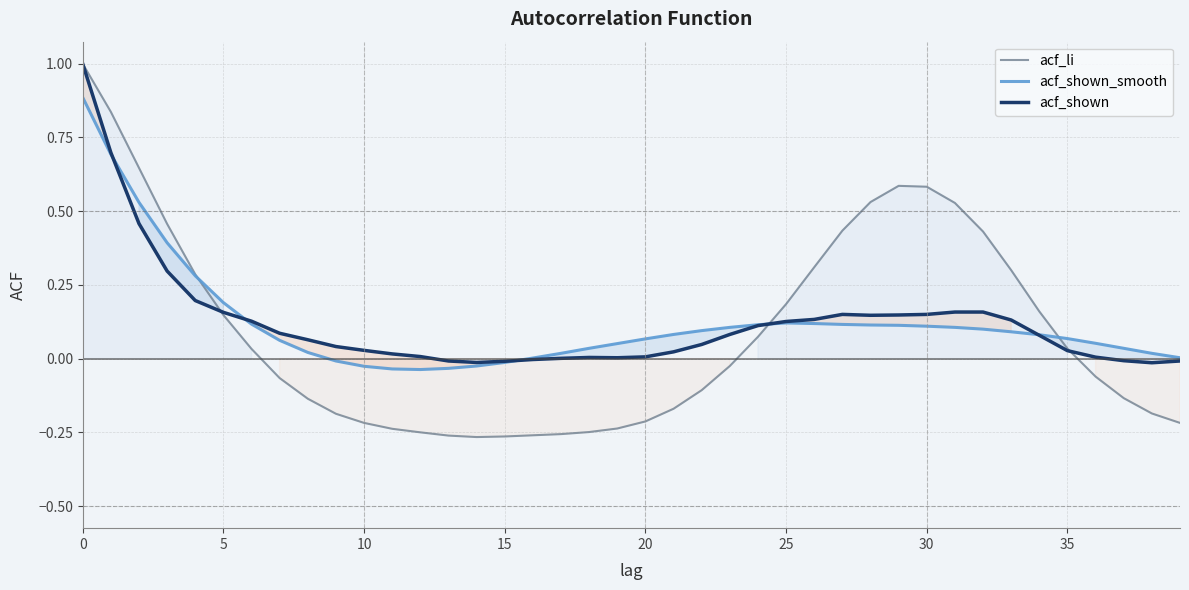

Which series has the widest spread of values?

acf_li